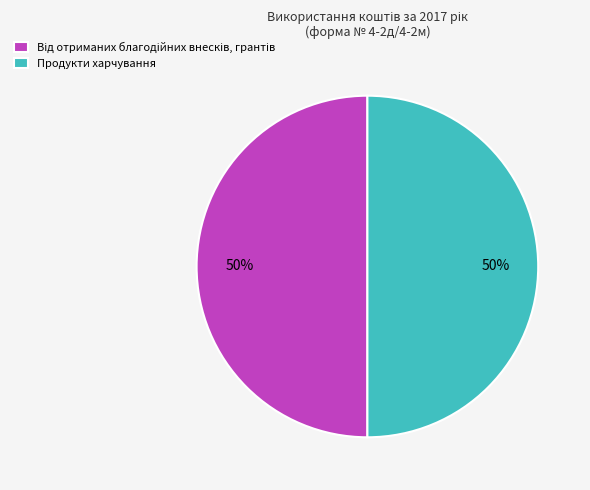

The Продукти харчування slice represents 59% of the pie. True or false?

False